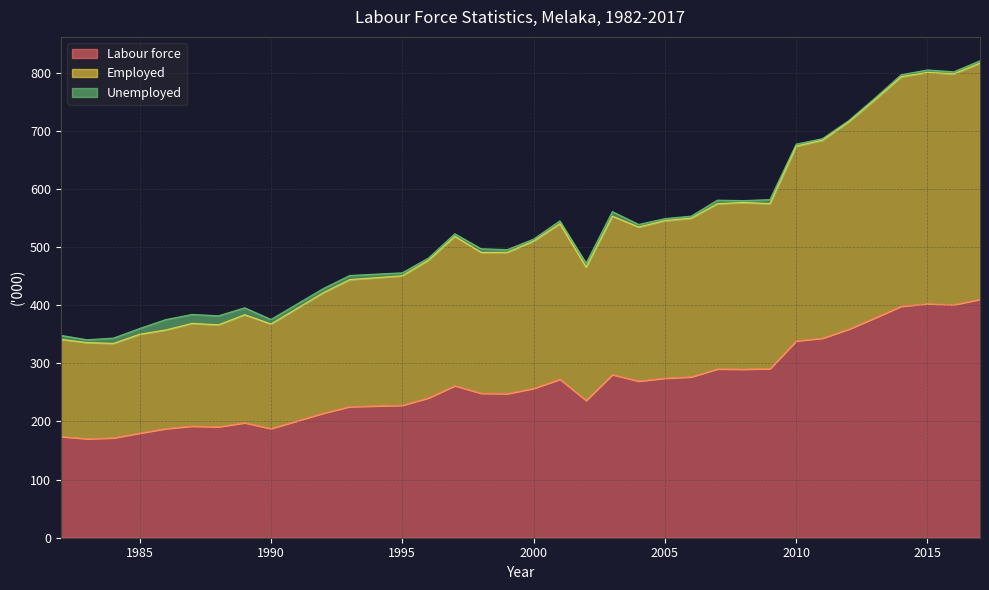

True or false: Employed has a value of 1097.5 at 2015.

False